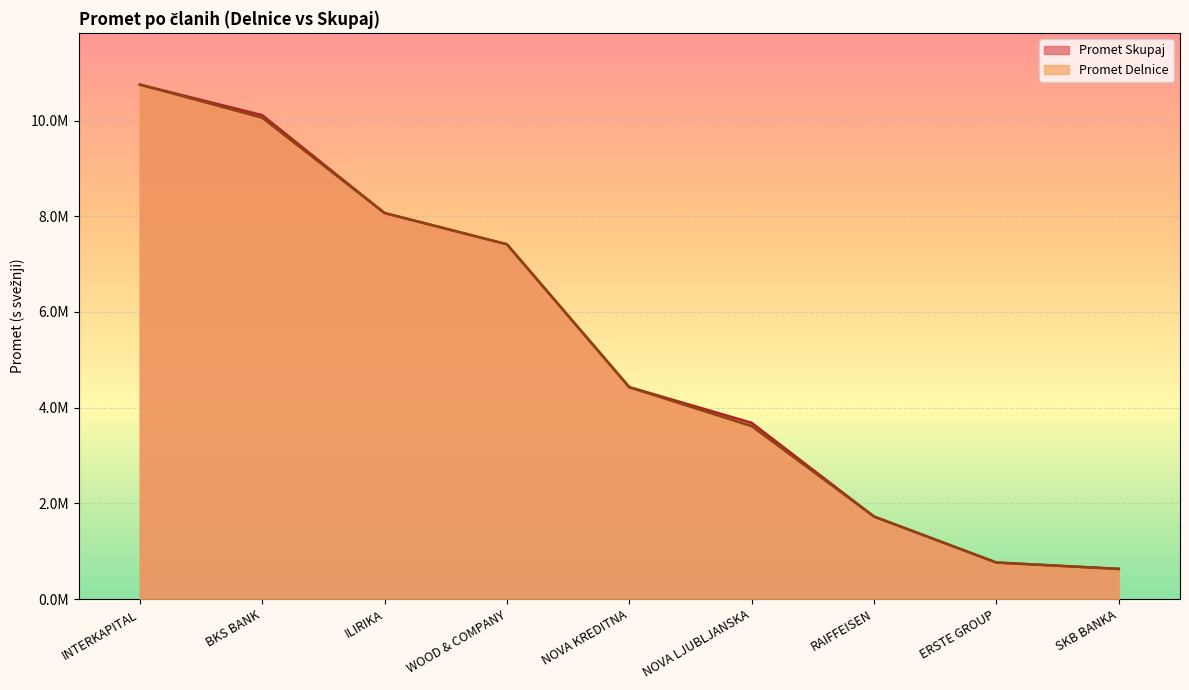

Reading left to right, extract all data points from this chart.

Promet Delnice: 10751530.2	10058598.2	8067140.8	7413919.8	4424529.5	3612695.6	1723372.0	762433.9	629712.8
Promet Skupaj: 10751530.2	10113102.2	8067140.8	7413919.8	4429800.5	3682382.6	1723372.0	762433.9	629796.8